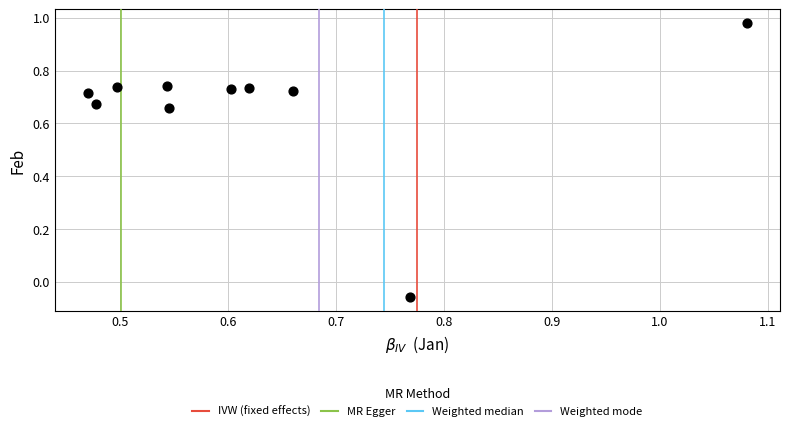

What is the average X value?

0.6